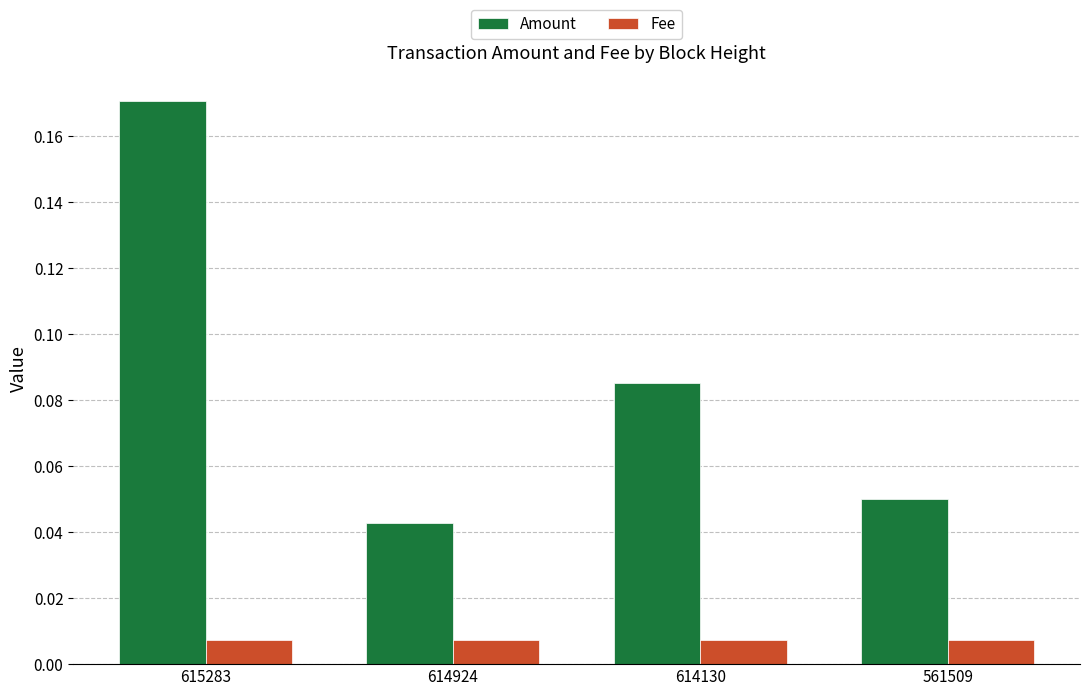

Rank the series by their average value, from highest to lowest.

Amount, Fee